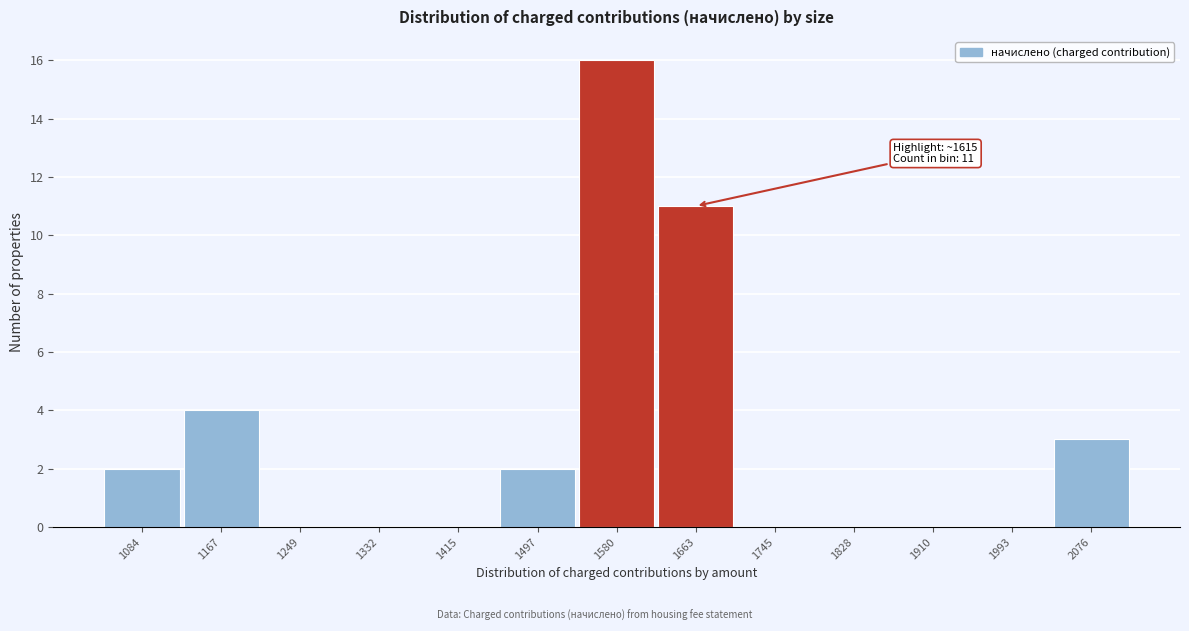

Over which range of the x-axis is the bar tallest?

1540 to 1620